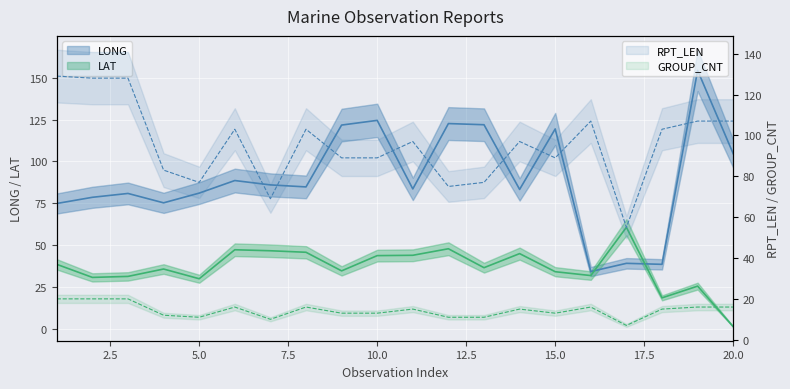

How many values in the LONG series are below 84?

10